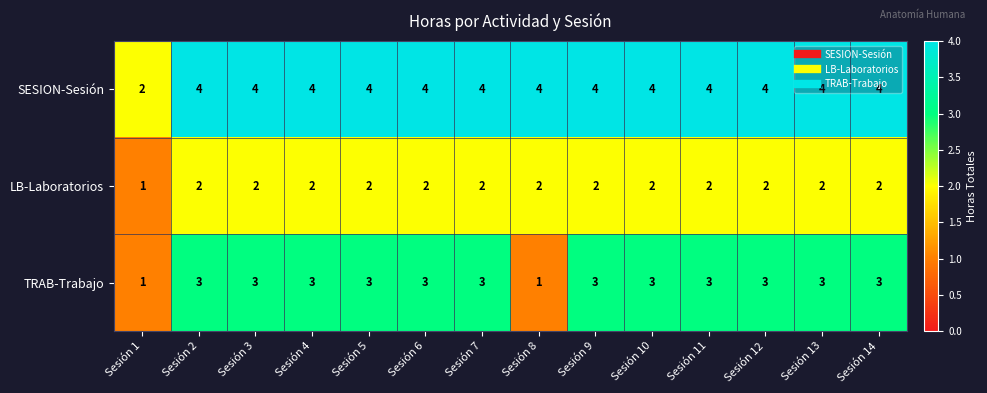

At how many categories does at least one series exceed 1?

14